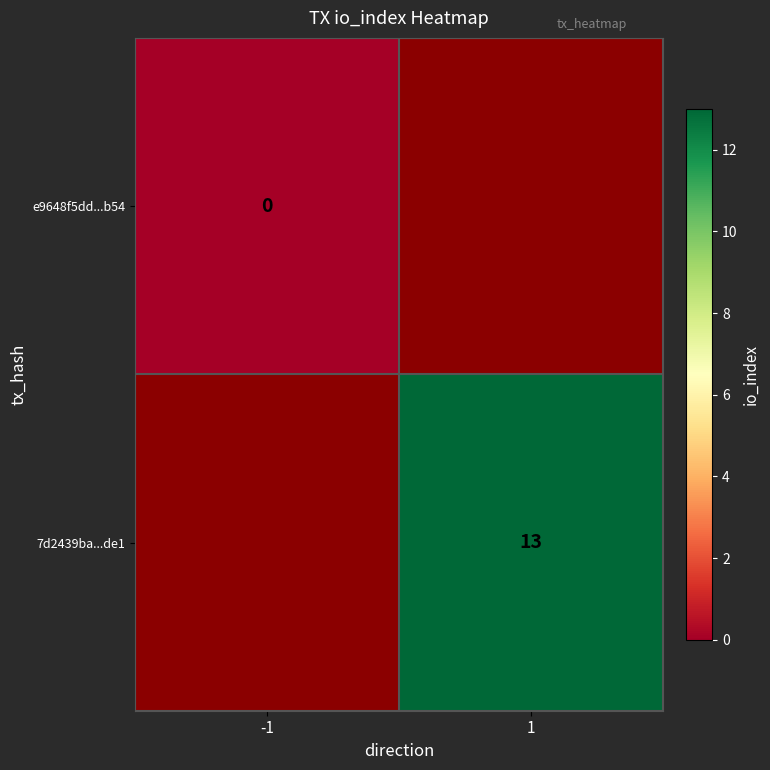

At which label is e9648f5dd...b54 closest to 0?

-1